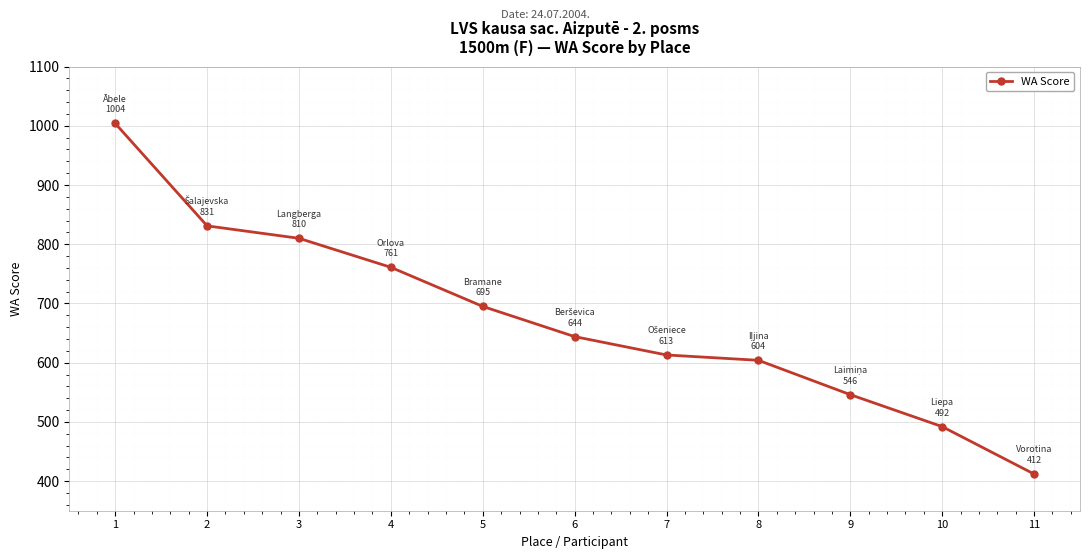

At which label does the data first exceed 644?

1